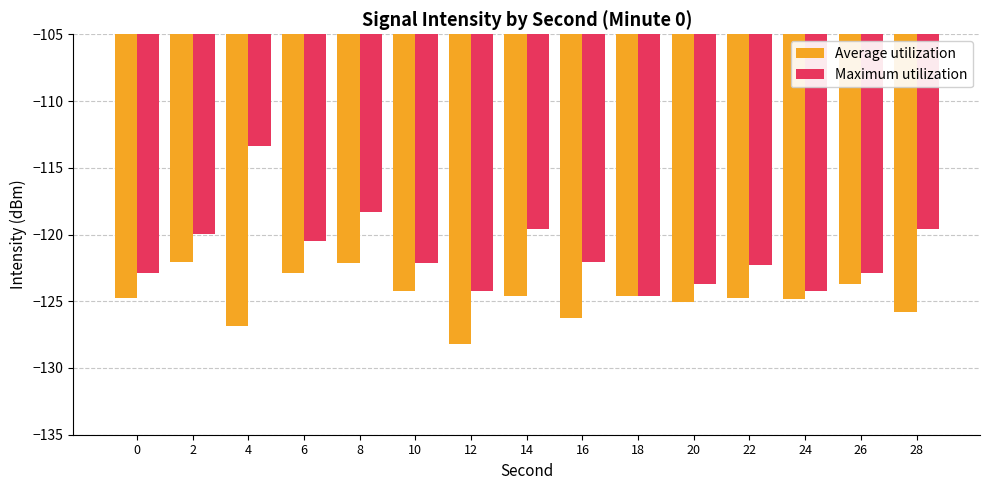

Rank the series by their average value, from lowest to highest.

Average utilization, Maximum utilization